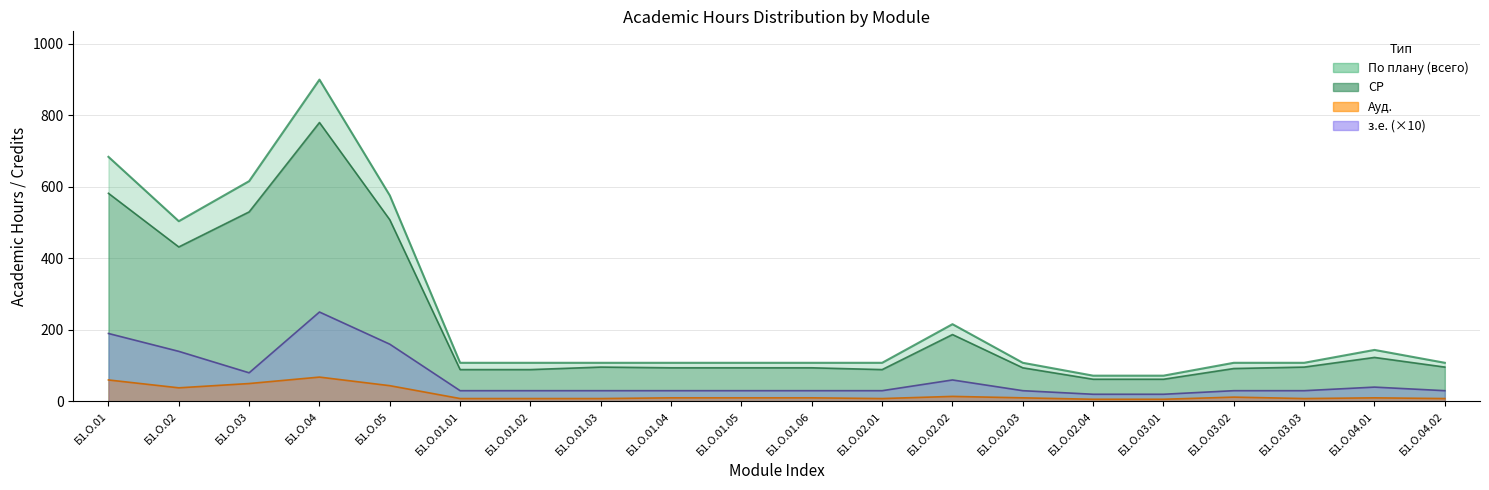

Does the chart display data point markers on the line(s)?

No